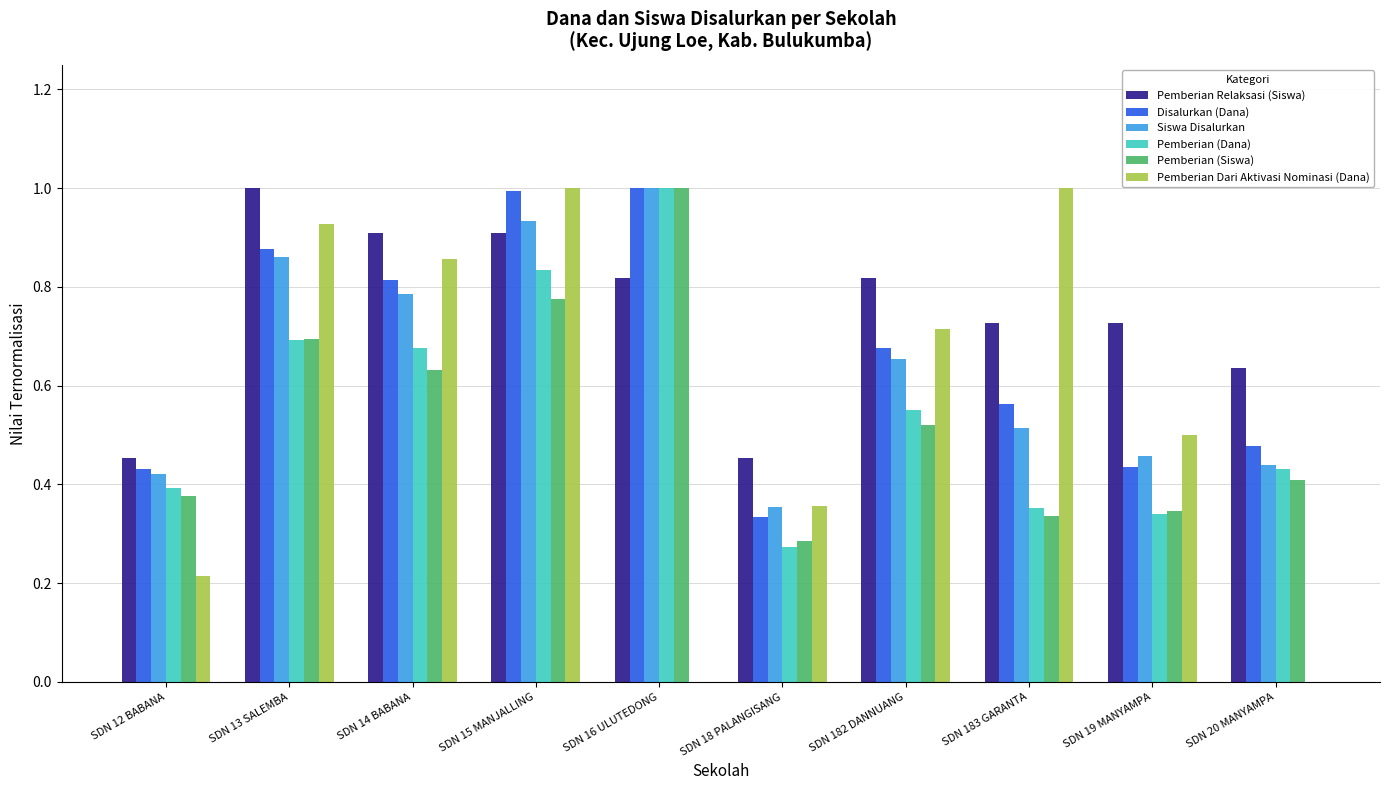

What is the sum of the Pemberian Dari Aktivasi Nominasi (Dana) values at SDN 182 DANNUANG and SDN 19 MANYAMPA?

1.2